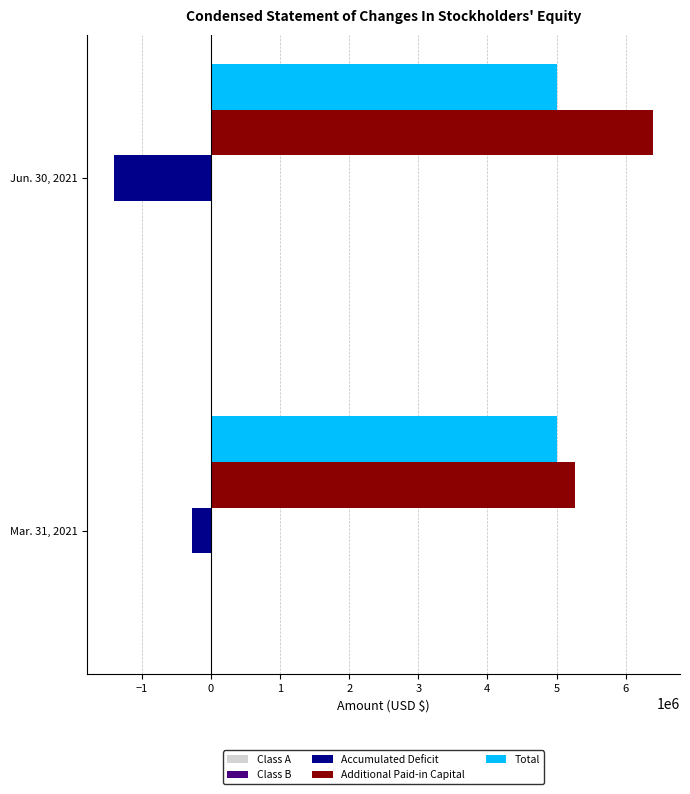

Is the value of Additional Paid-in Capital at Jun. 30, 2021 greater than the value of Accumulated Deficit at Jun. 30, 2021?

Yes